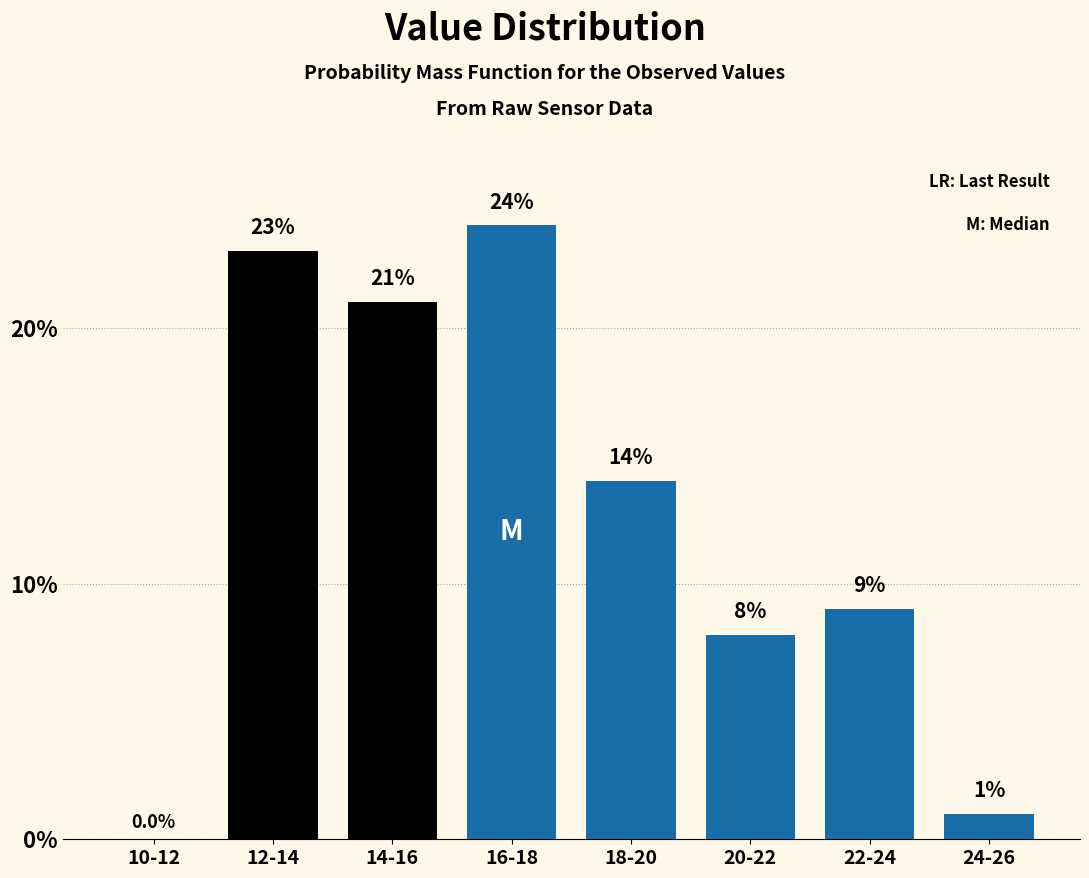

Reading left to right, extract all data points from this chart.

10-12=0.0	12-14=23.0	14-16=21.0	16-18=24.0	18-20=14.0	20-22=8.0	22-24=9.0	24-26=1.0